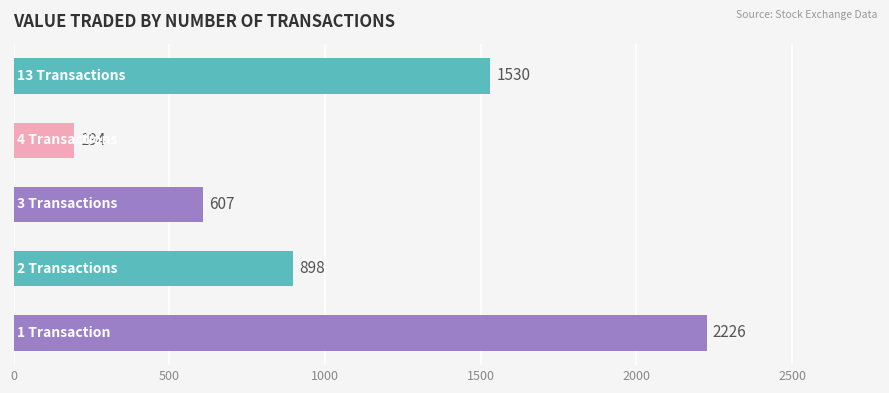

What is the greatest value displayed?

2226